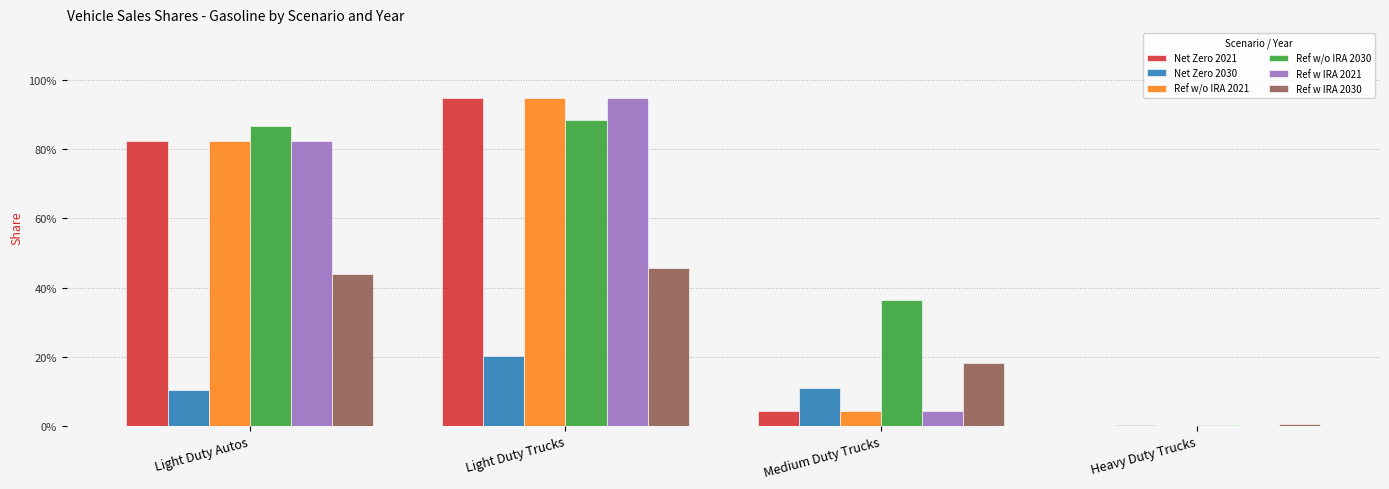

What are all the series names shown in the legend?

Net Zero 2021, Net Zero 2030, Ref w/o IRA 2021, Ref w/o IRA 2030, Ref w IRA 2021, Ref w IRA 2030